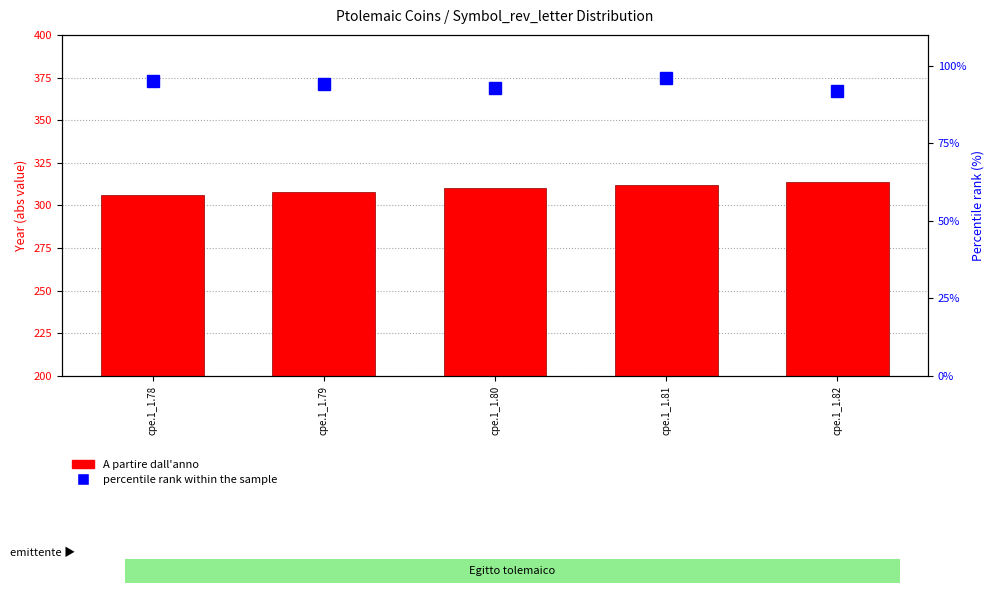

At how many categories does at least one series exceed 264?

5